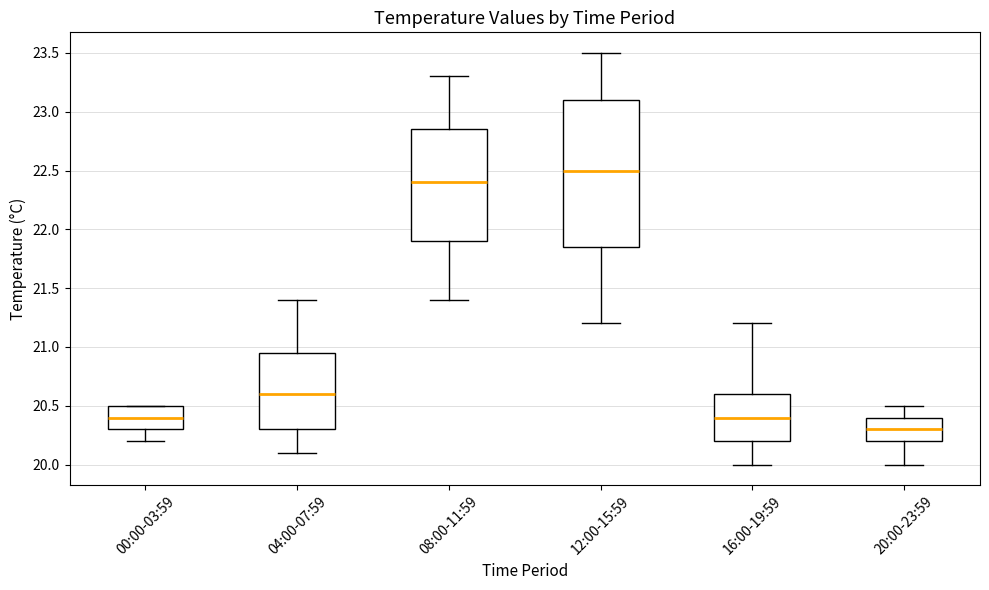

Where is the upper edge of the box for 12:00-15:59 on the y-axis? The values are not printed on the chart, so give them approximately, as read against the axis.

23.10